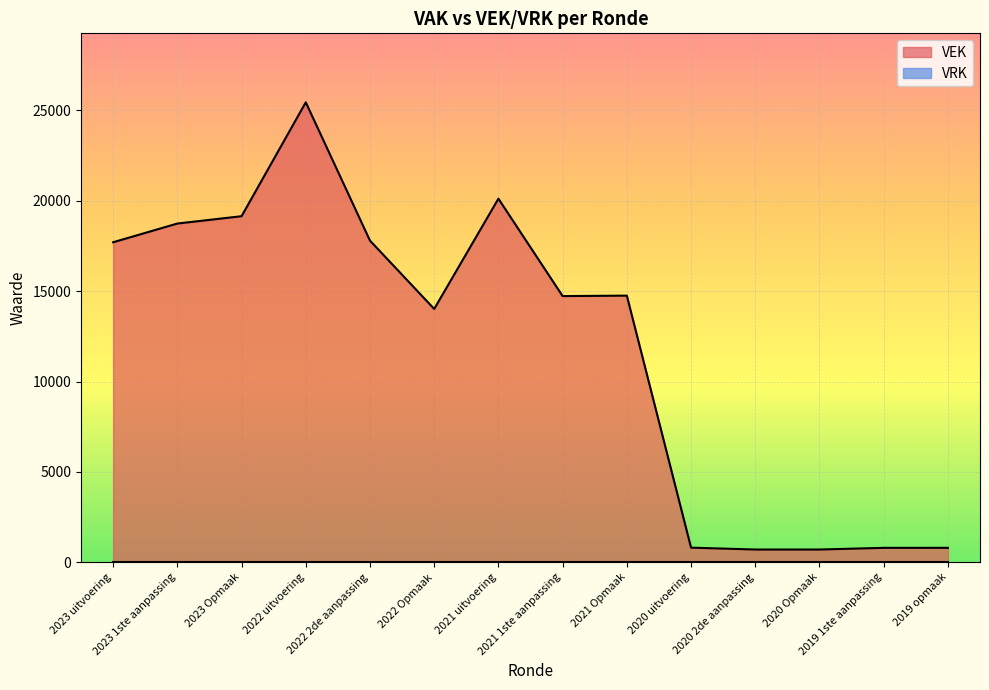

The chart shows a value of 14015 at 2022 Opmaak. True or false?

True